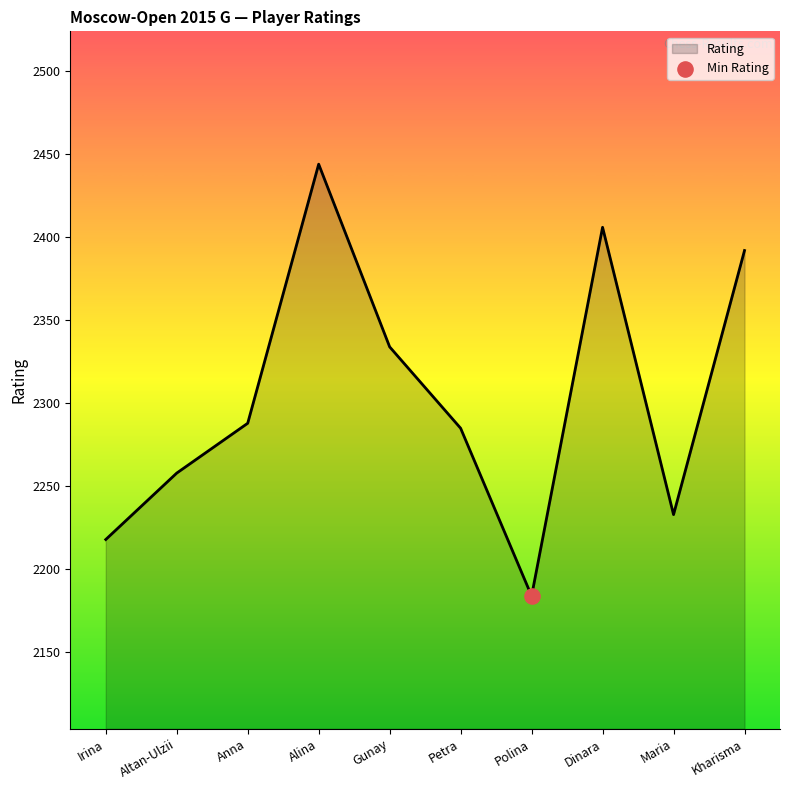

What is the change in value from Anna to Petra?

-3